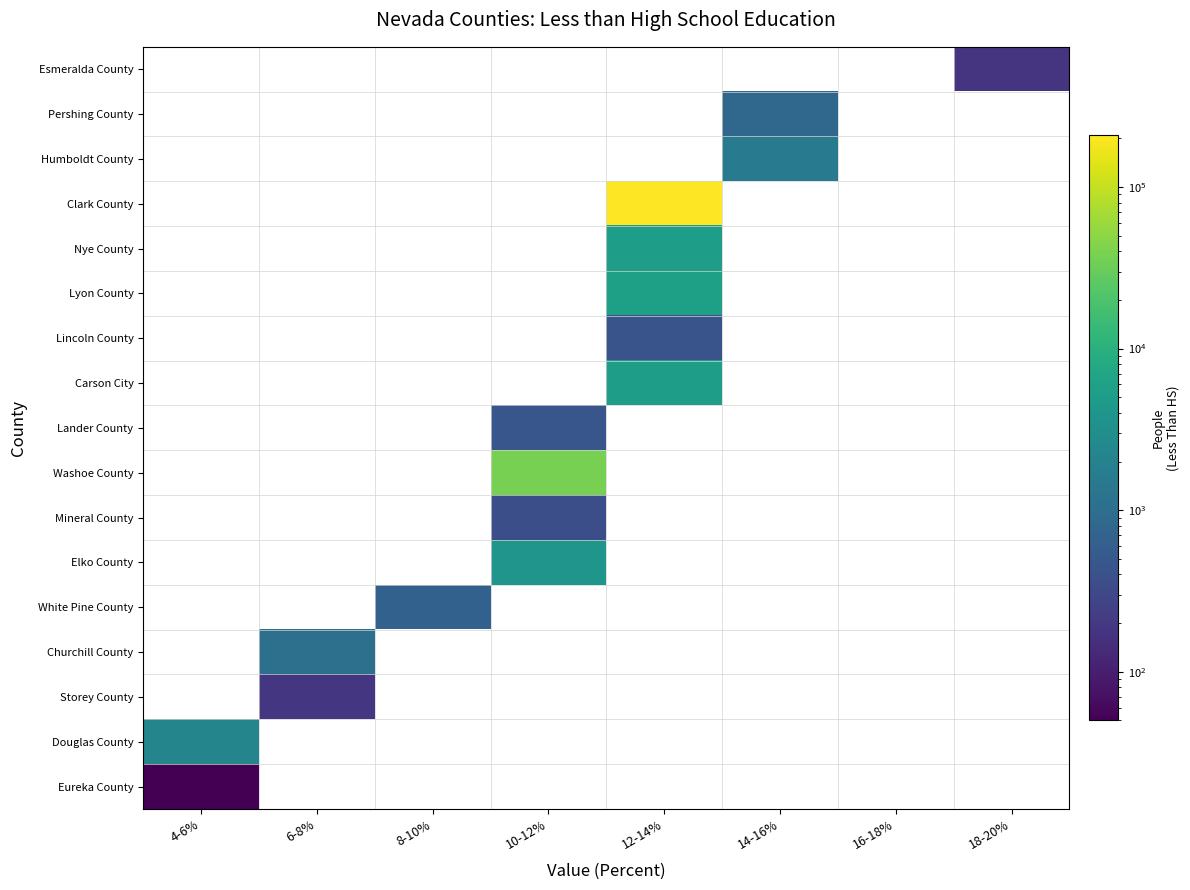

What is the maximum value shown in the chart?

208620.0